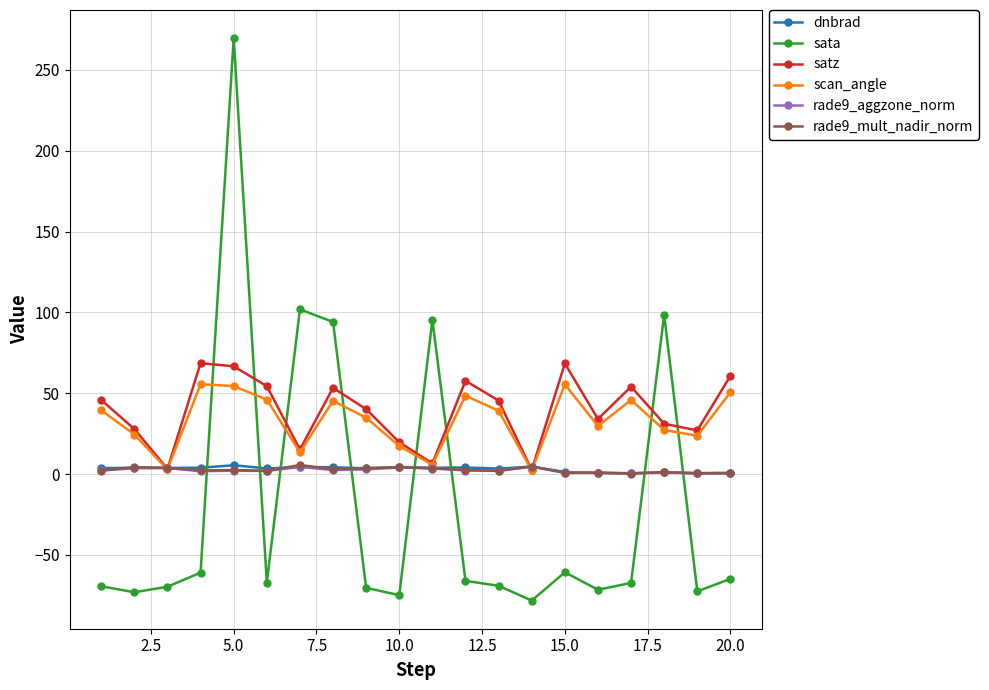

Which series has the largest range (max minus min)?

sata